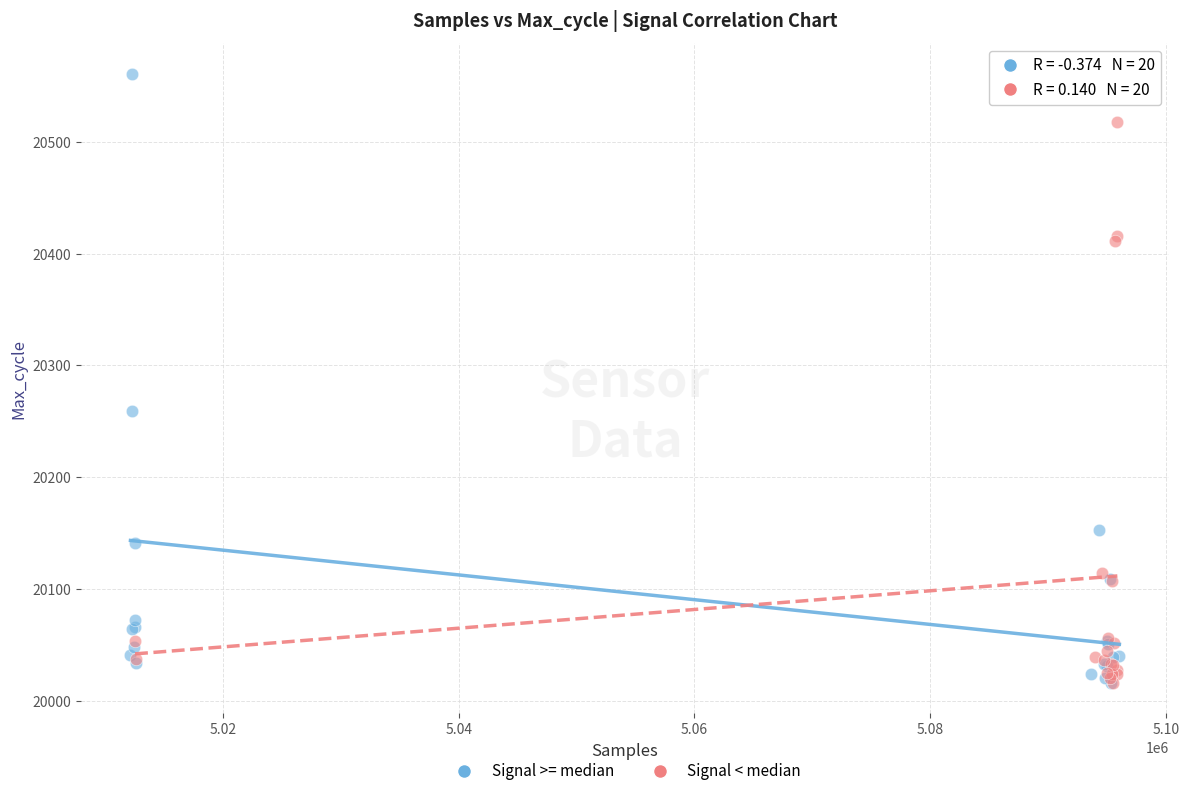

Which series has the widest spread of Y values?

Signal >= median